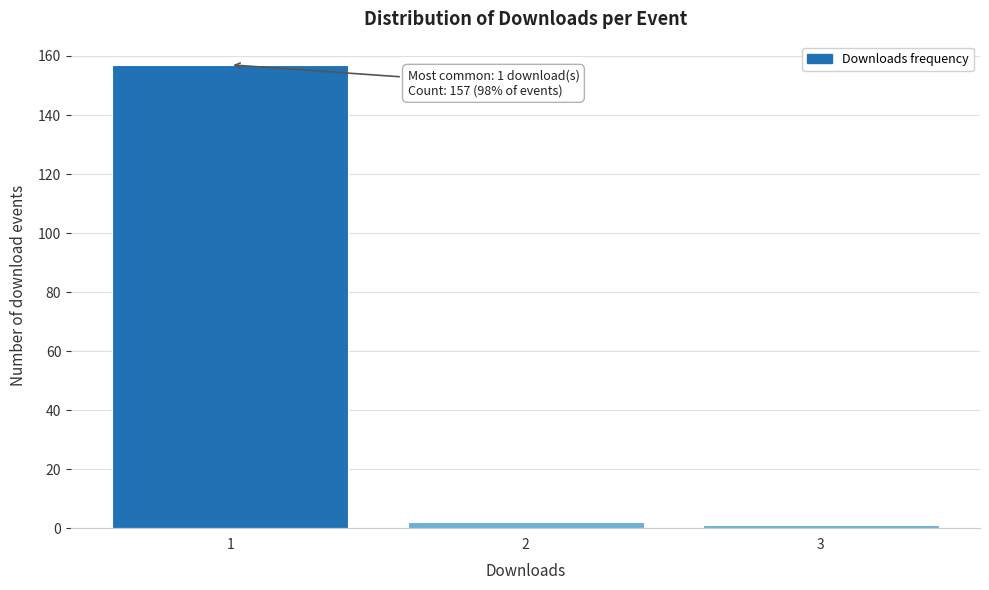

Over which range of the x-axis is the bar tallest?

0.5 to 1.5